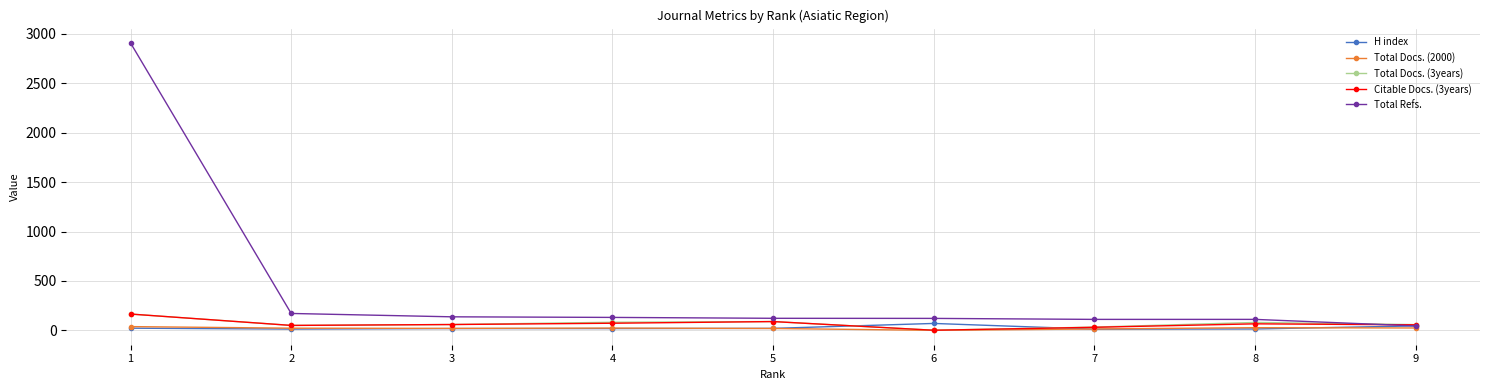

What is the average value of the Total Refs. series?

429